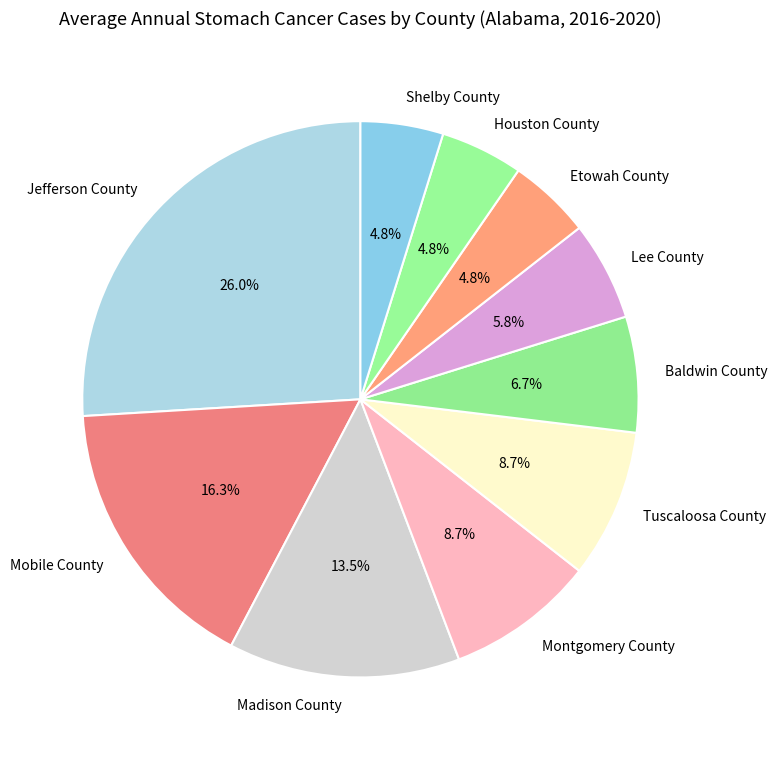

What percentage is the Lee County slice, to the nearest percent?

6%